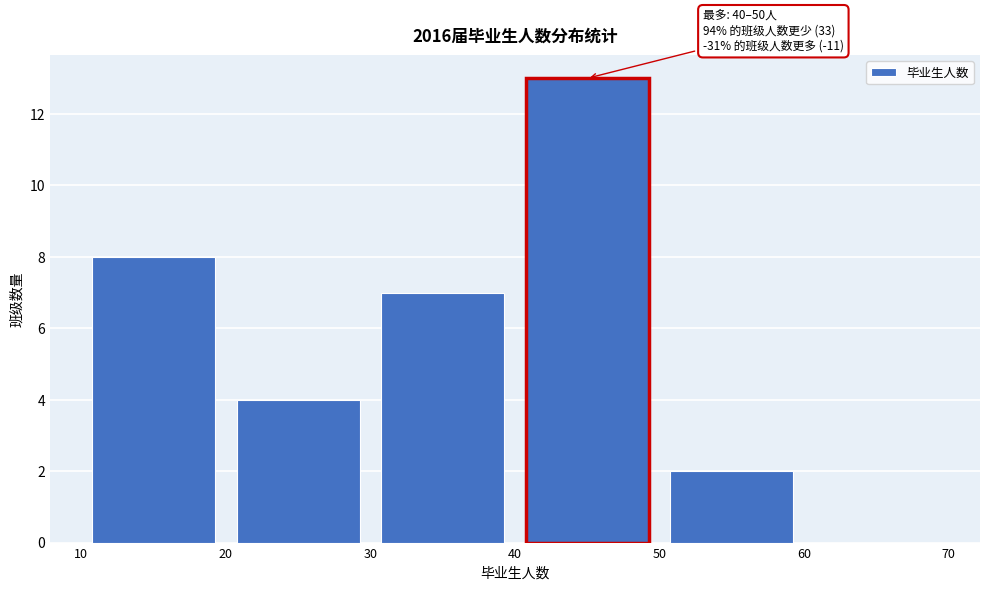

Over which range of the x-axis is the bar tallest?

40 to 50